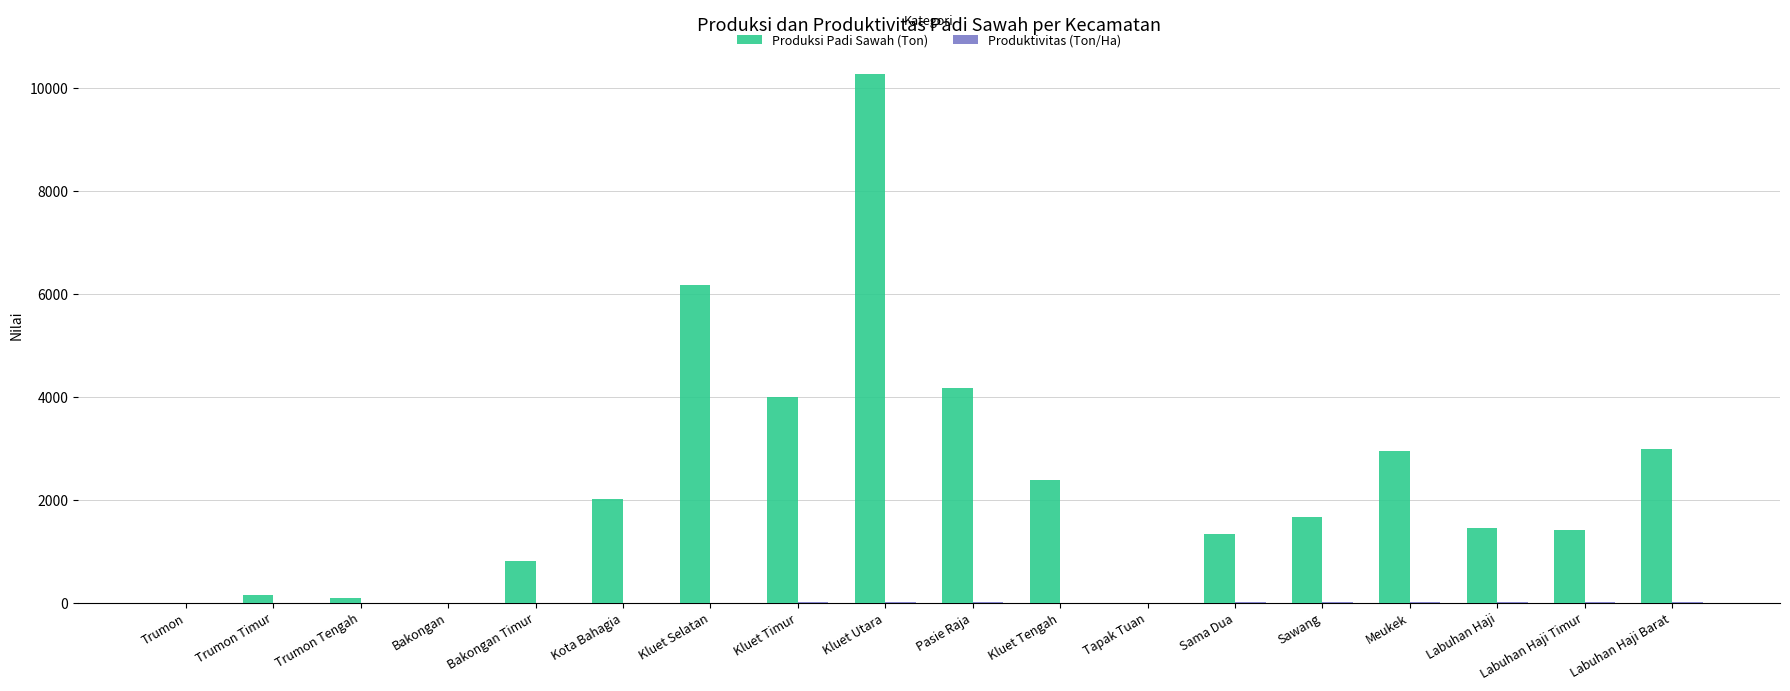

What is the greatest value displayed?

10266.0